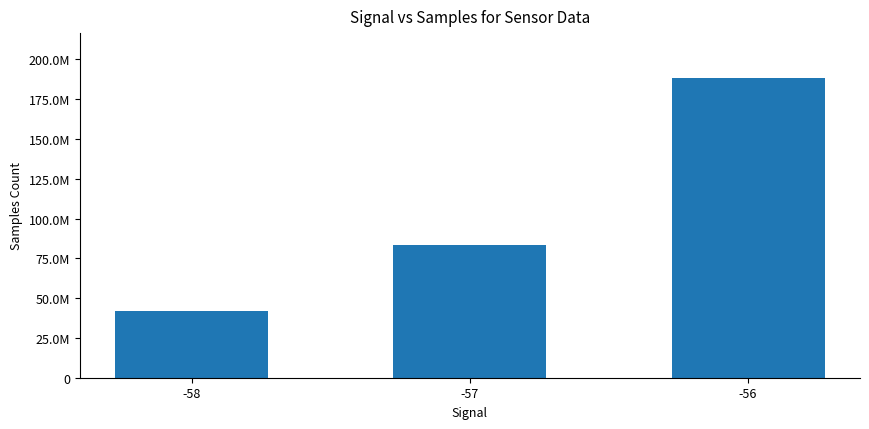

What is the maximum value shown in the chart?

188322816